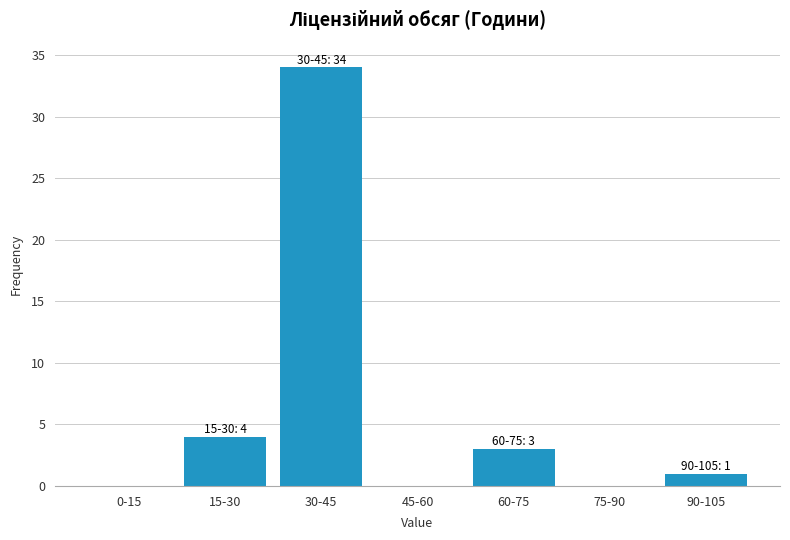

Reading left to right, what are all the values shown in this chart?

0-15=0	15-30=4	30-45=34	45-60=0	60-75=3	75-90=0	90-105=1